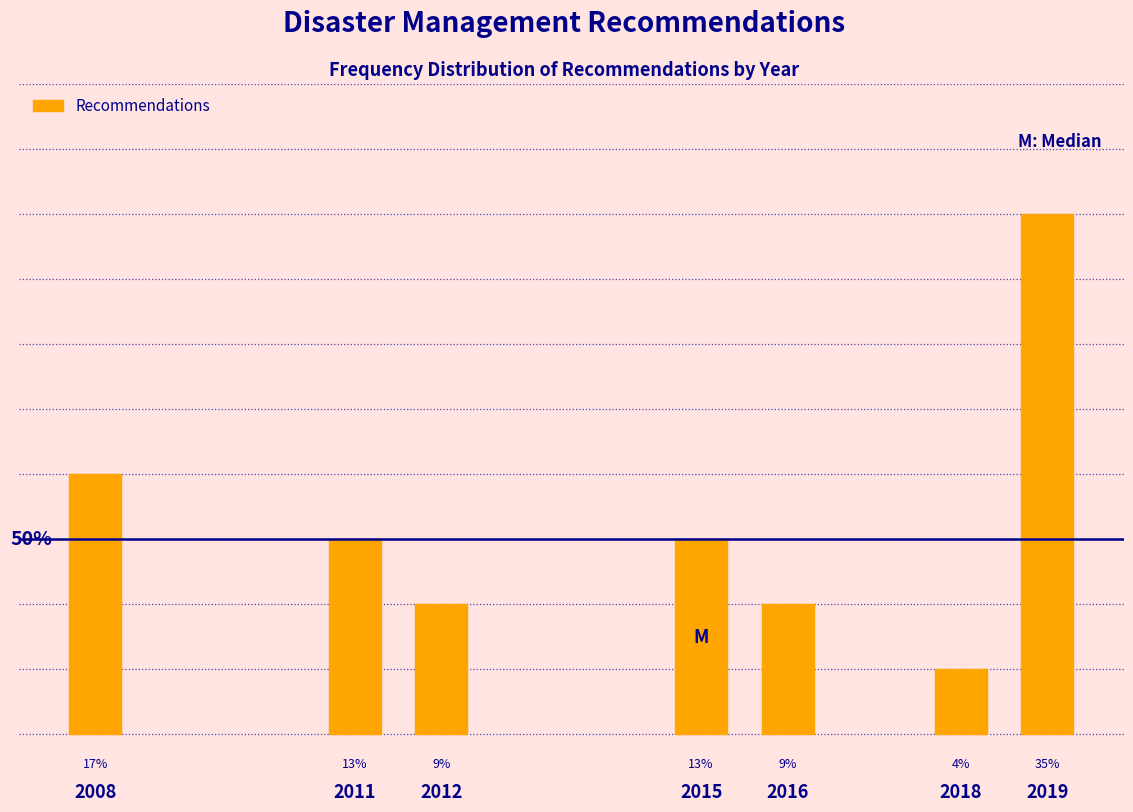

Does the chart contain any negative values?

No